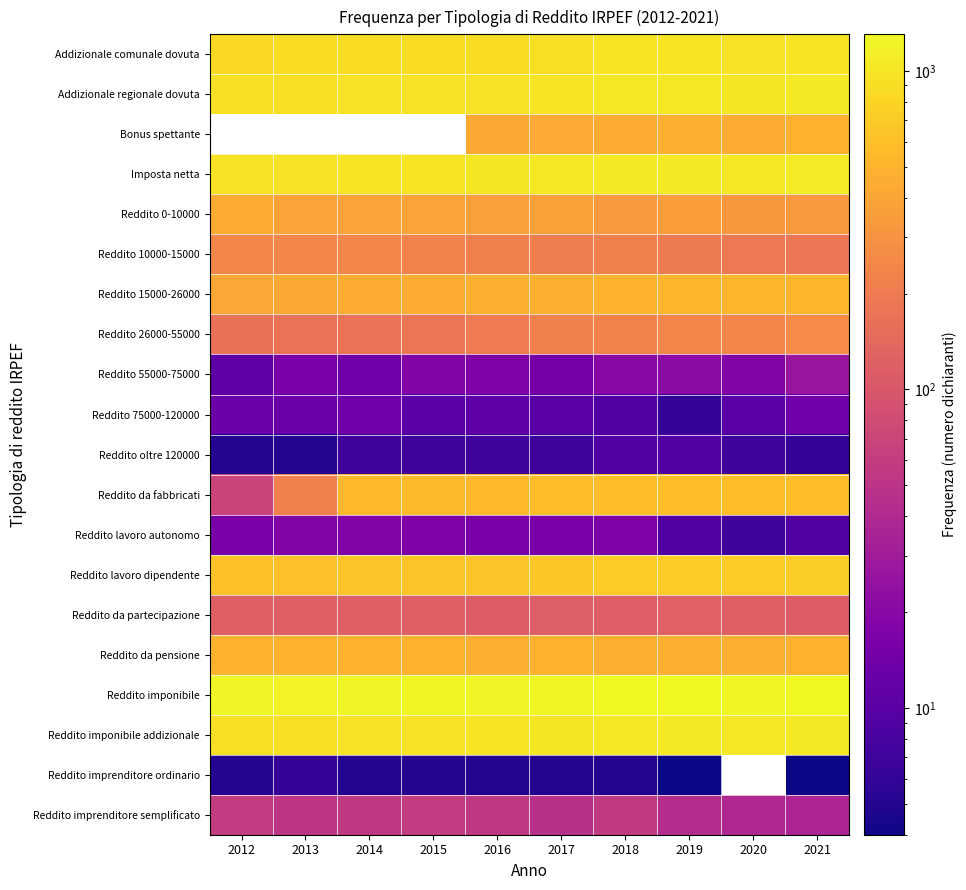

Count the number of categories in the chart.

10